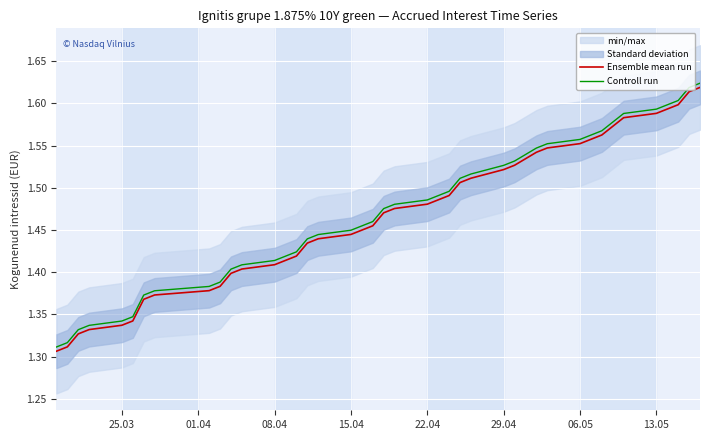

True or false: Controll run and Ensemble mean run cross at least once.

False